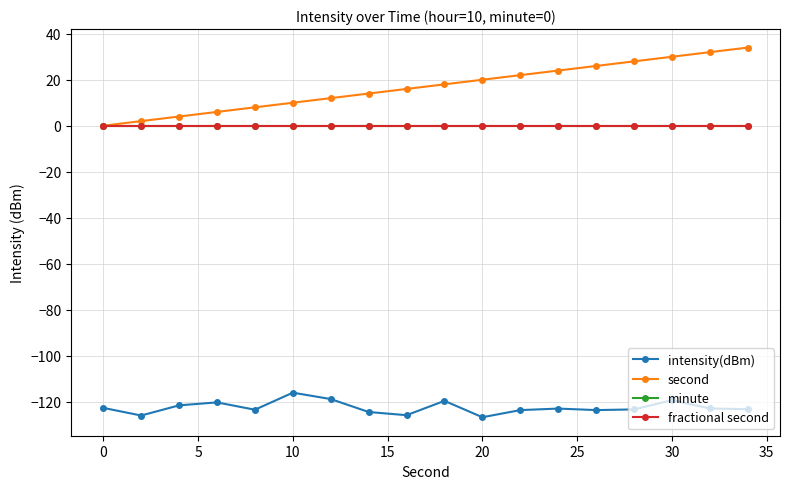

Does the chart have visible grid lines?

Yes